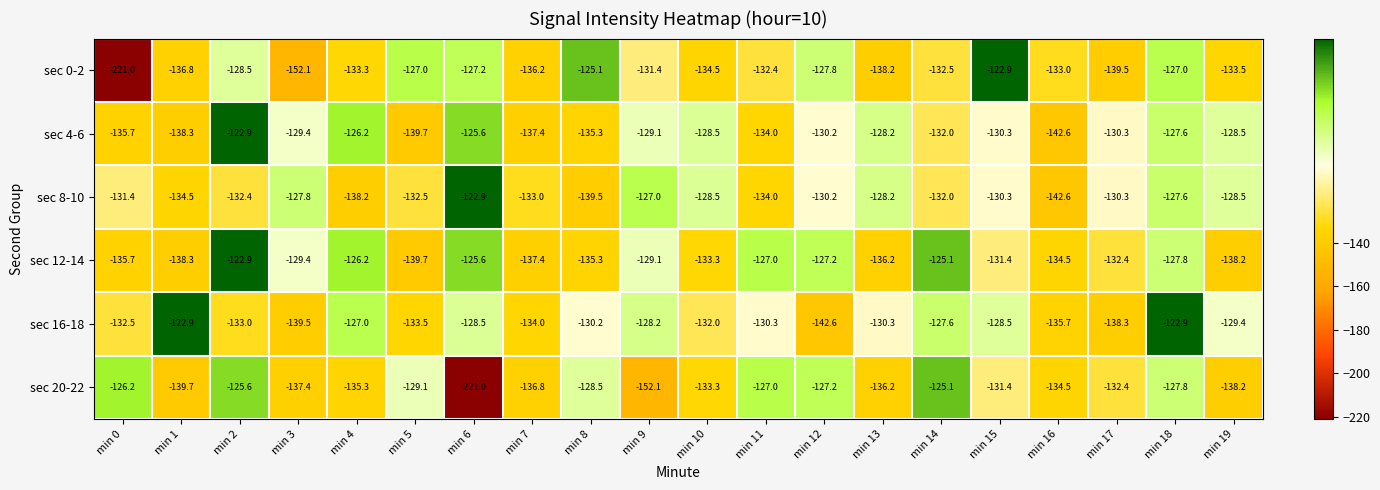

What value does the sec 0-2 series have at min 16?

-133.0